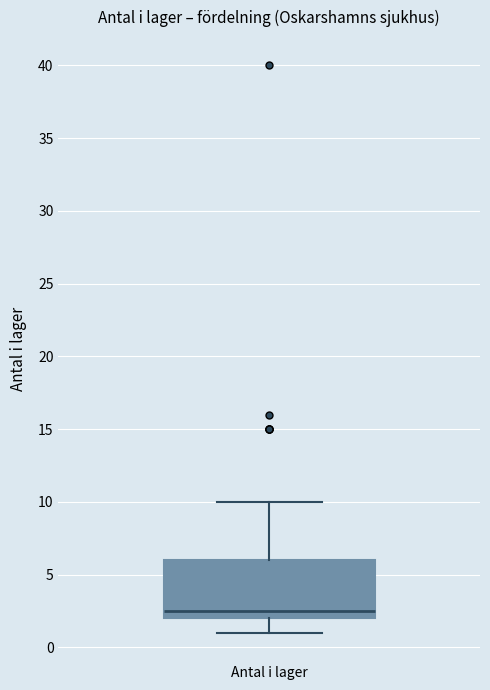

Transcribe this box plot: give where the median line is, the range the box spans, and where the two whiskers end, as read against the y-axis. The values are not printed on the chart, so give them approximately, as read against the axis.

median 2.5, box 2.0 to 6.0, whiskers 1.0 to 10.0